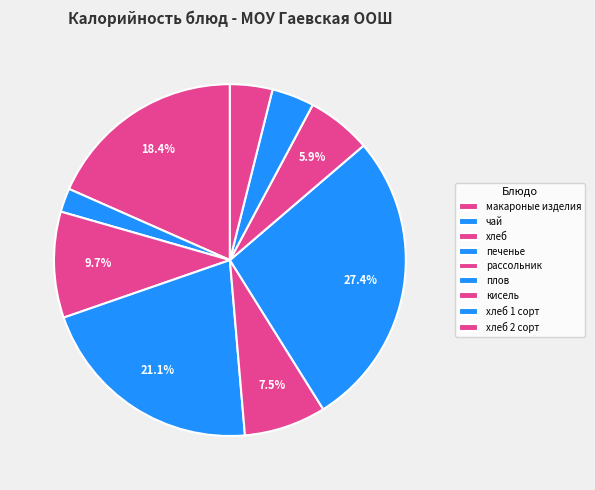

Count the number of slices in the pie.

9